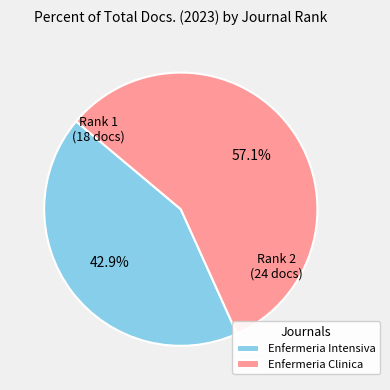

Which slice is the smallest?

Enfermeria Intensiva